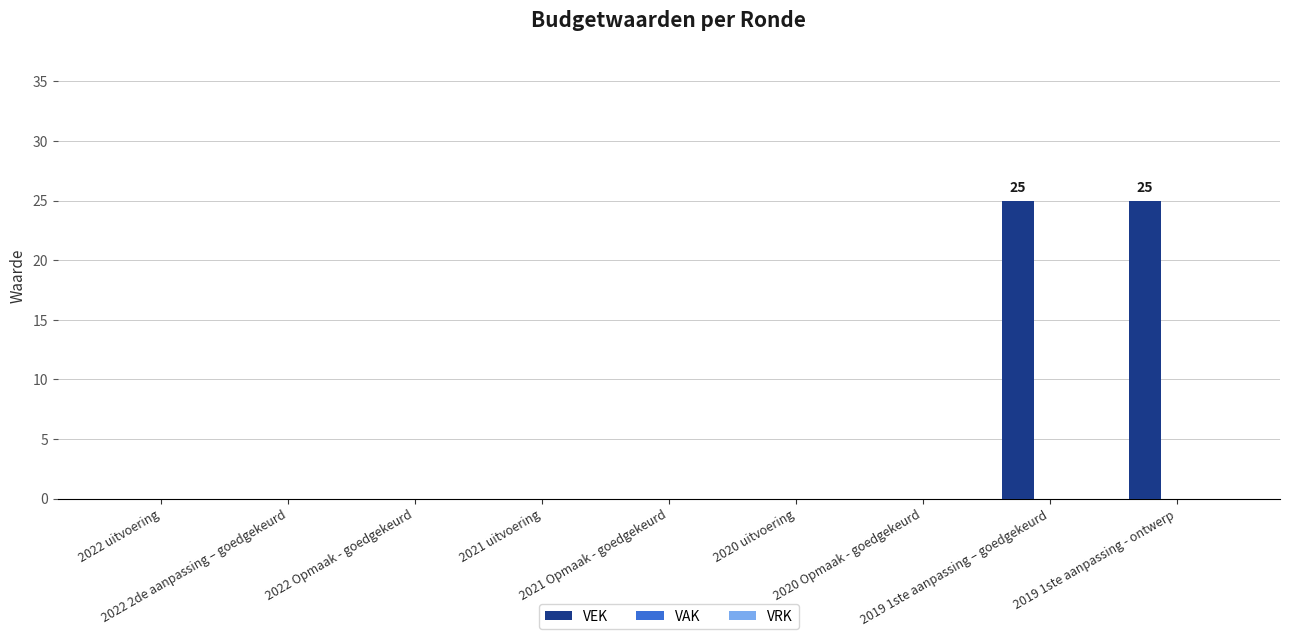

What is the maximum value shown in the chart?

25